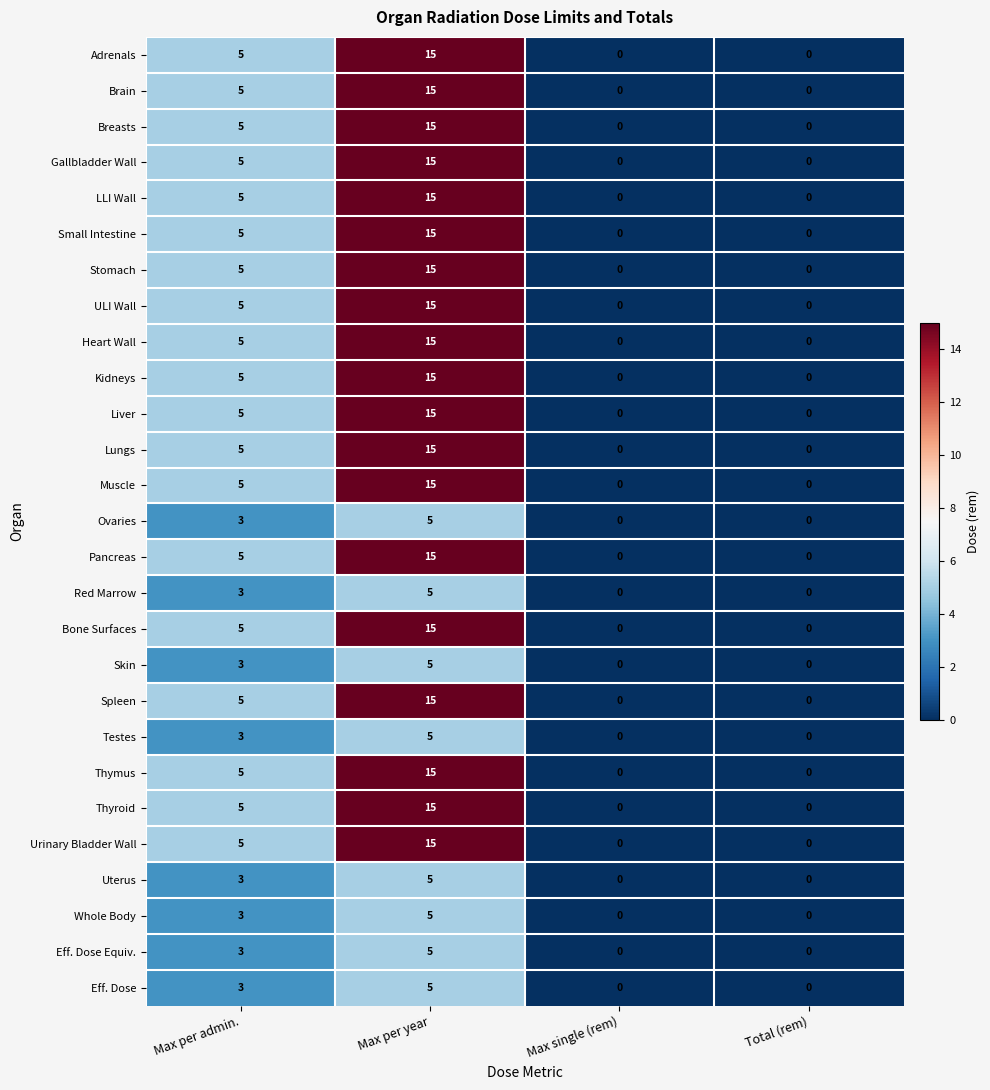

How many values in Heart Wall are above zero?

2